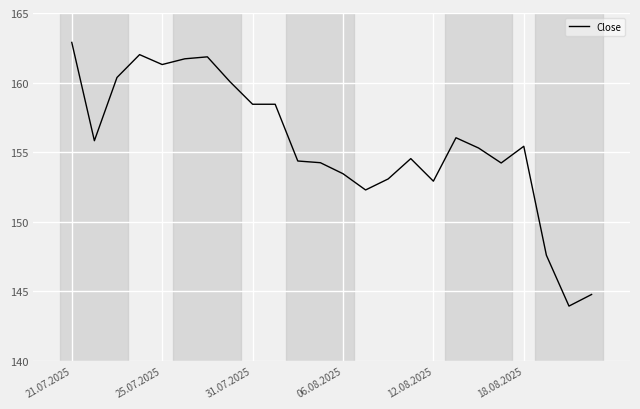

Is this an area chart (filled region under the line)?

No